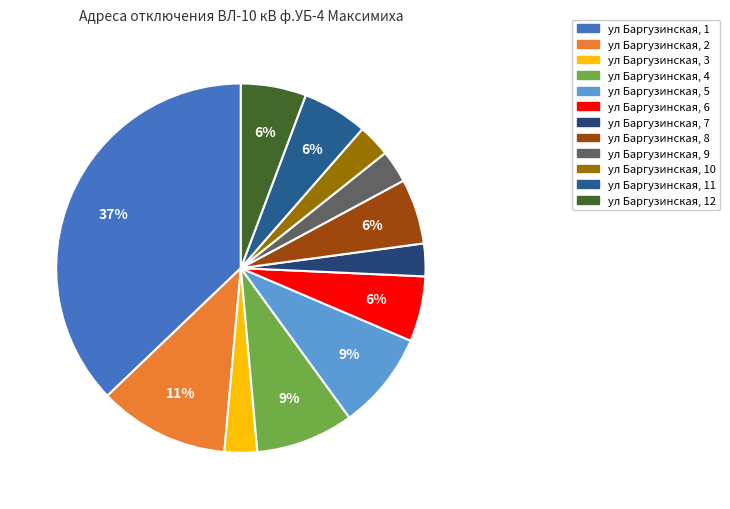

The ул Баргузинская, 7 slice represents 18% of the pie. True or false?

False